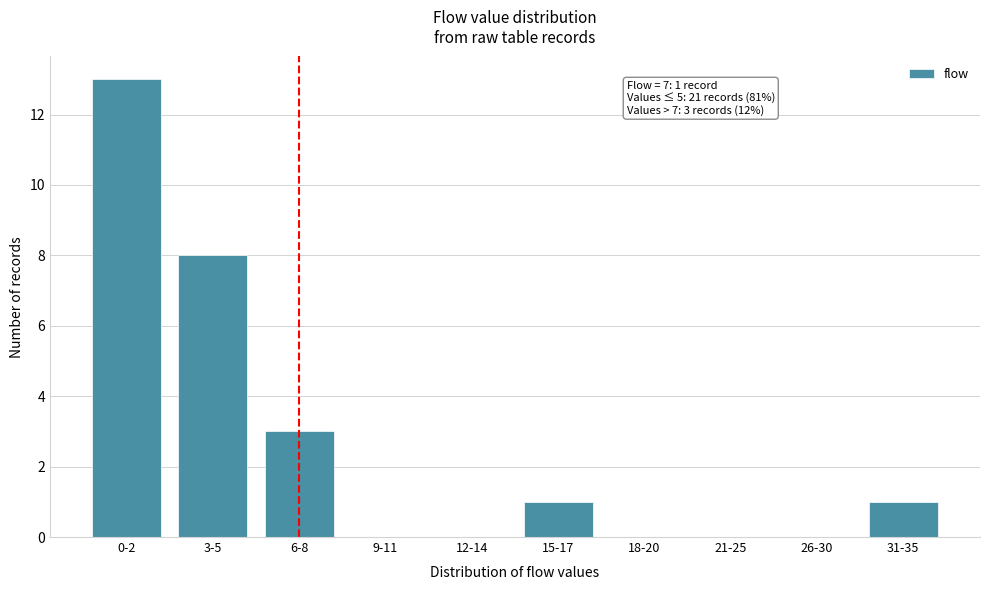

Reading left to right, what are all the values shown in this chart?

0-2=13	3-5=8	6-8=3	9-11=0	12-14=0	15-17=1	18-20=0	21-25=0	26-30=0	31-35=1